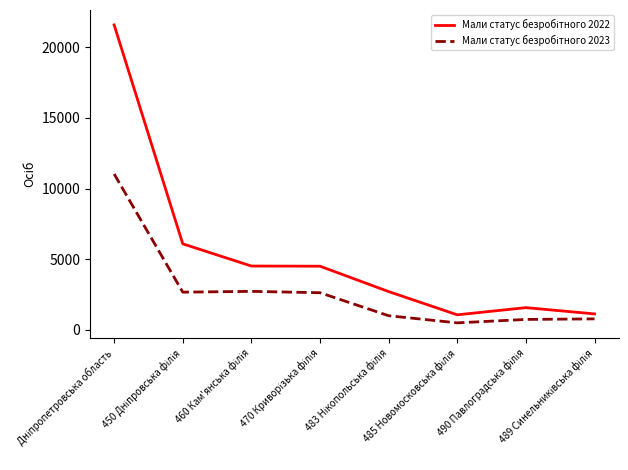

What is the smallest value displayed?

495